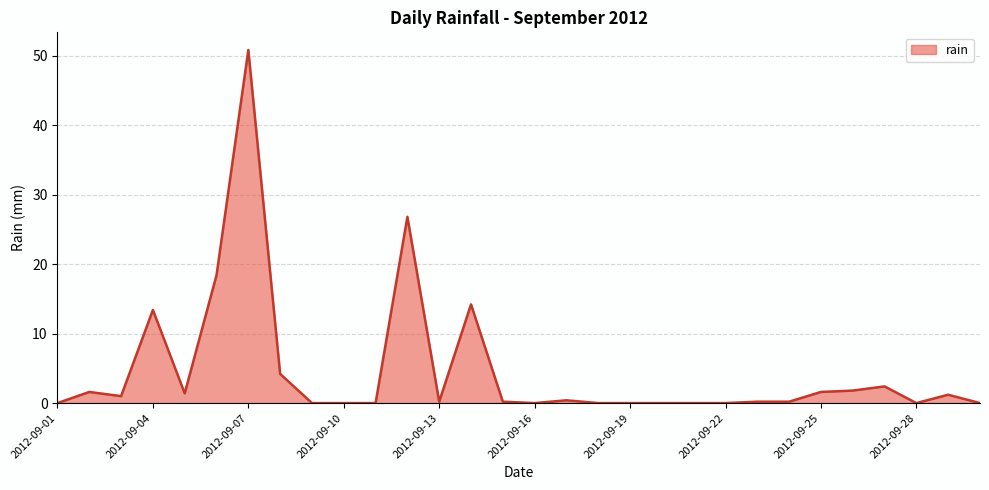

True or false: the data has more than 0 interior local peaks.

True